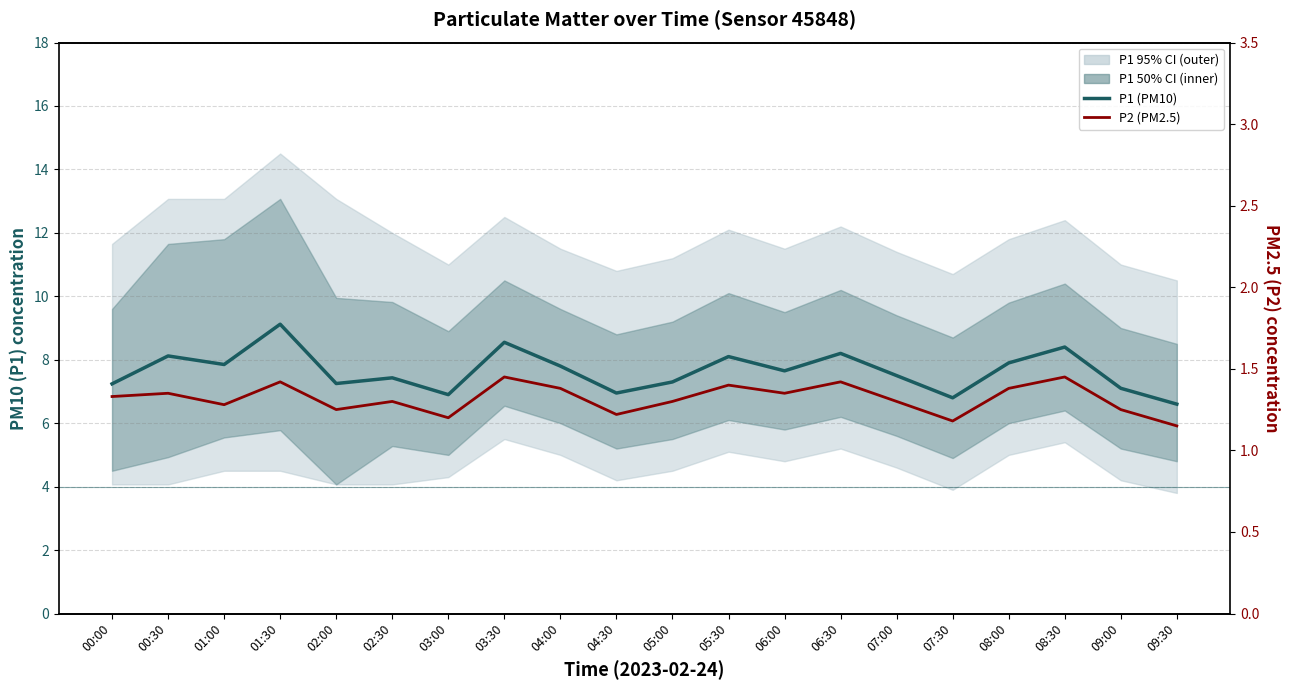

What is the smallest value displayed?

1.1